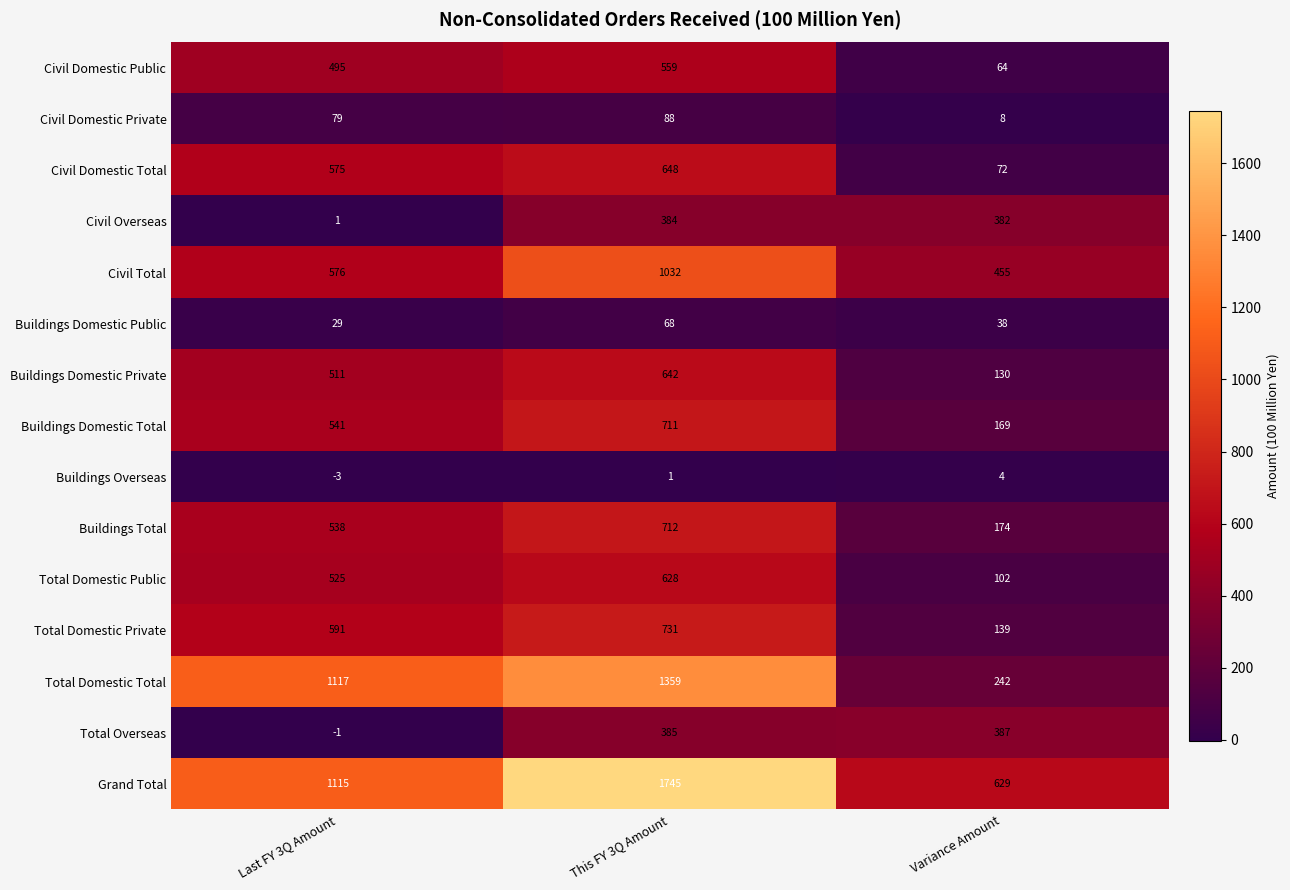

What is the maximum value shown in the chart?

1745